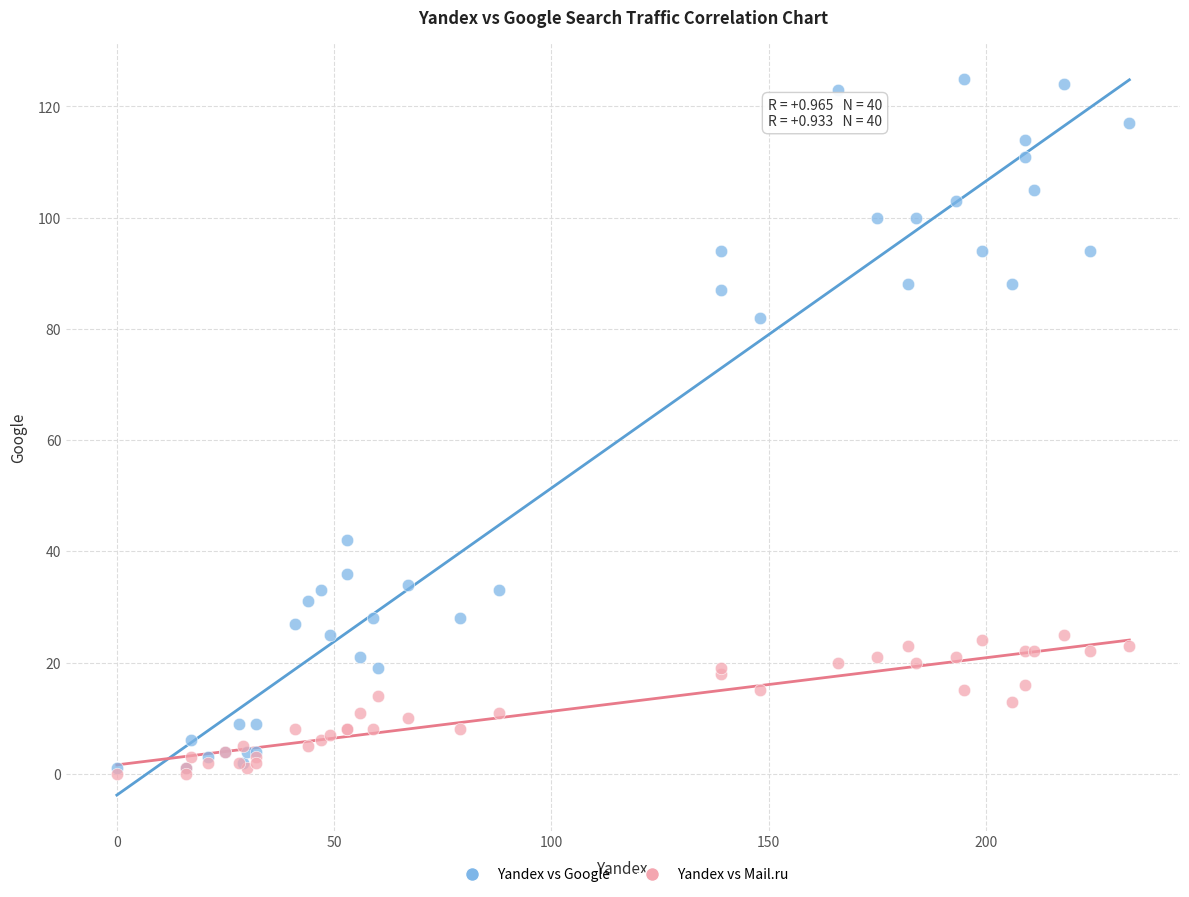

In the Yandex vs Google series, what Y value is closest to 63?

82